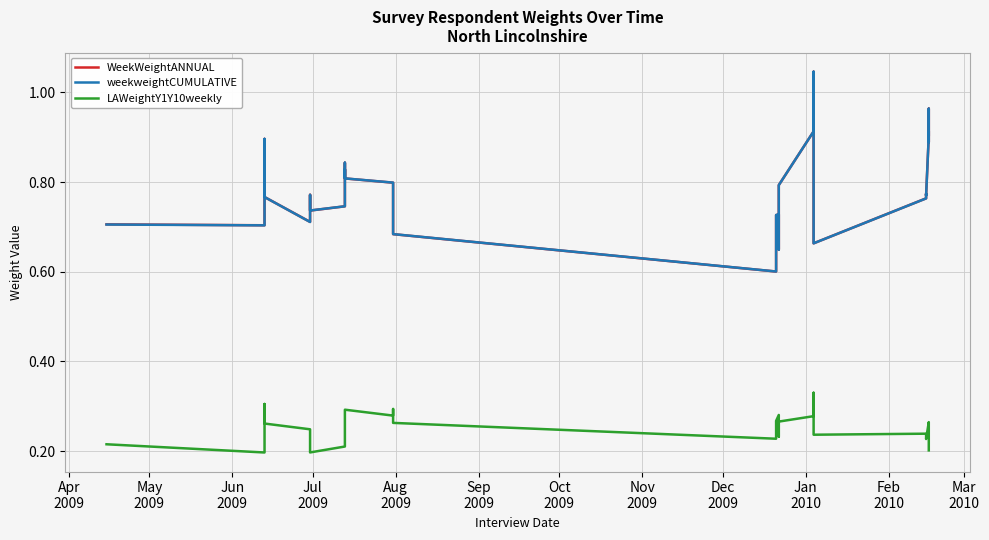

Is it true that WeekWeightANNUAL equals 0.5 at 35?

False